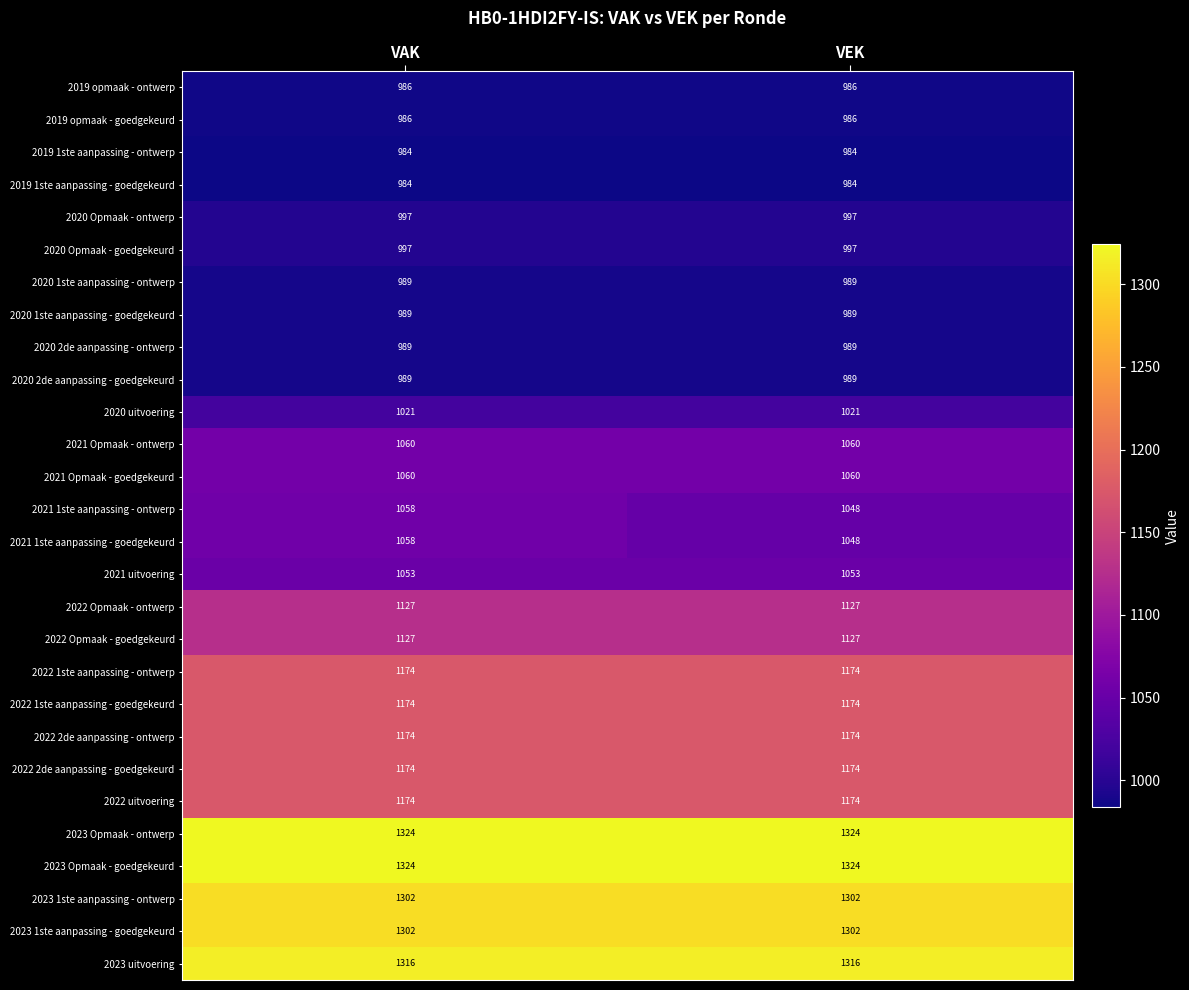

What is the spread (max minus min) of values at VEK?

340